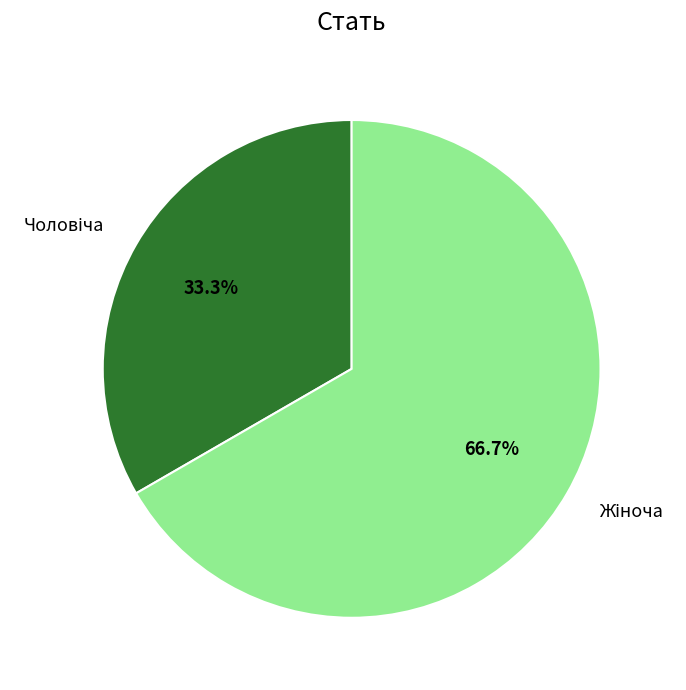

Is there a majority slice in this chart?

Yes